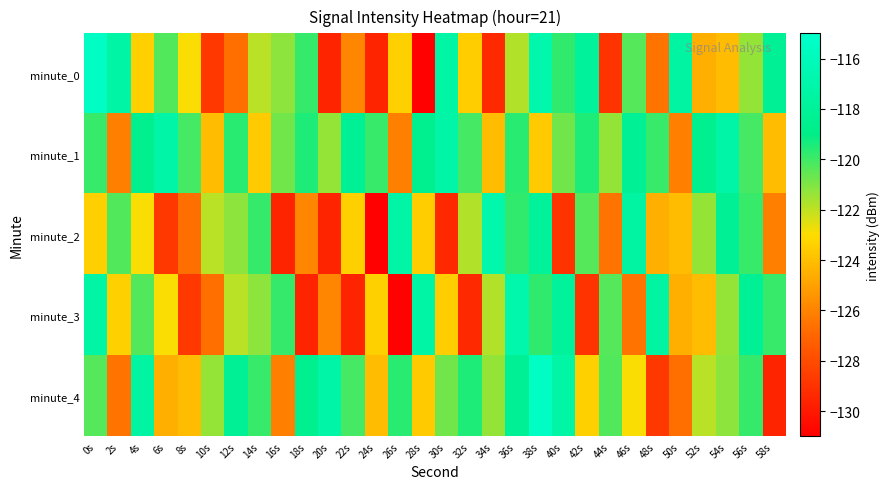

Which series has the largest total across all categories?

minute_1